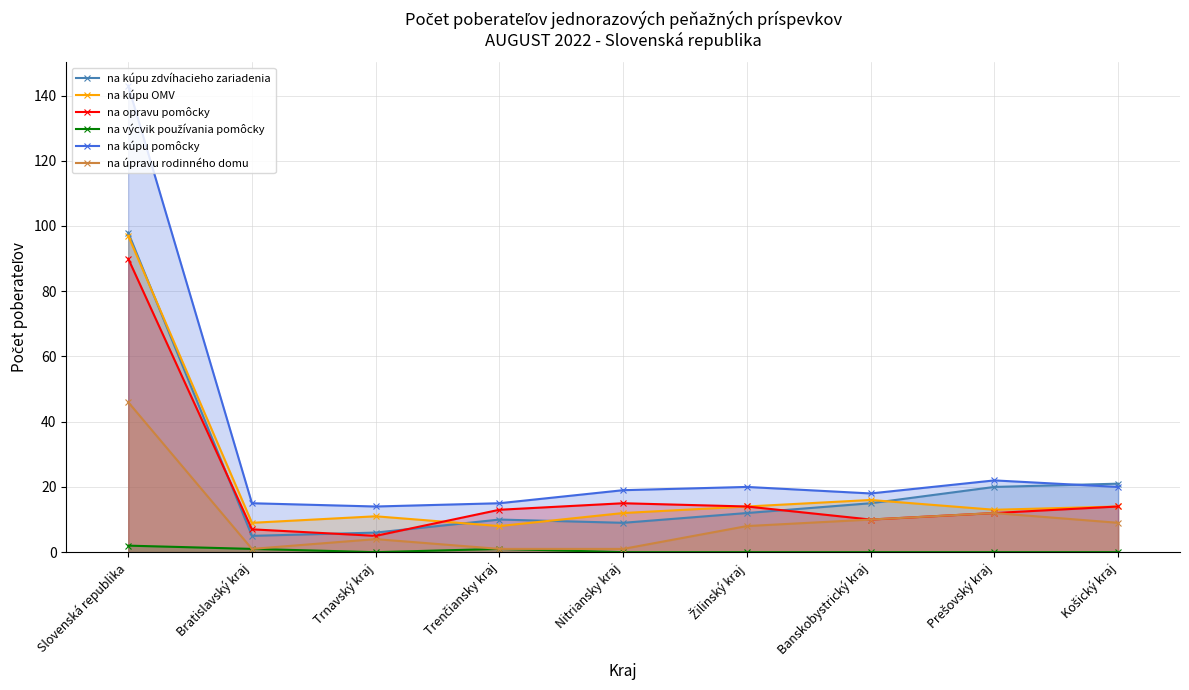

At which label does na kúpu pomôcky reach its peak?

Slovenská republika